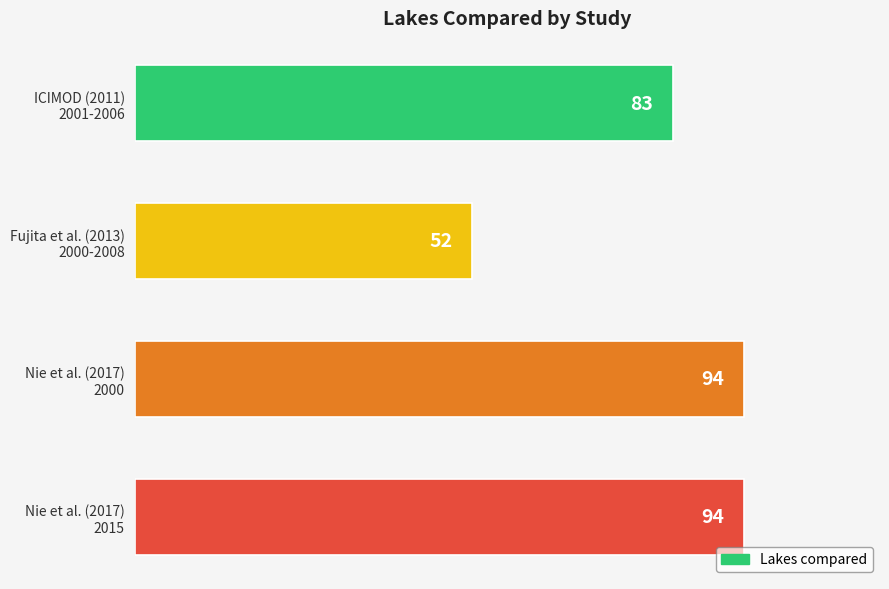

What is the minimum value shown in the chart?

52